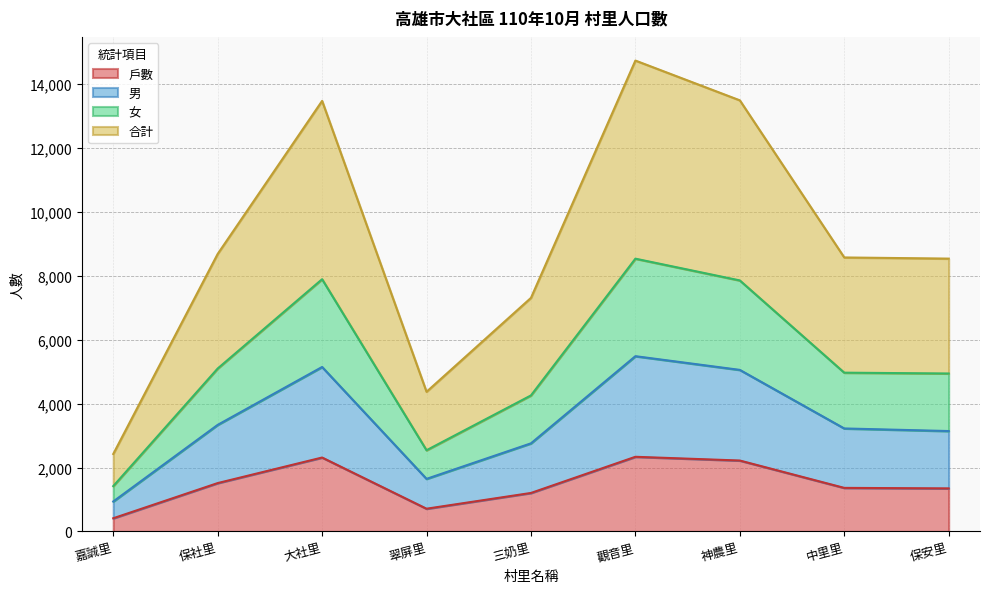

At which label does 男 reach its minimum?

嘉誠里